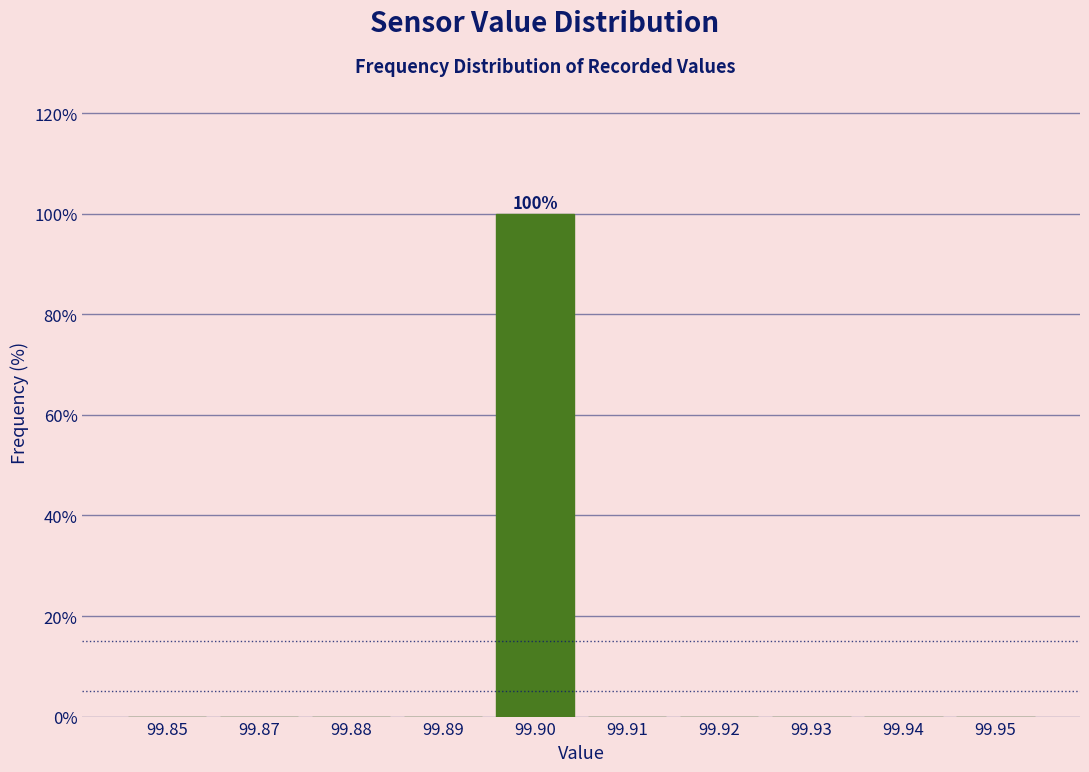

Reading left to right, extract all data points from this chart.

99.85=0	99.87=0	99.88=0	99.89=0	99.90=100	99.91=0	99.92=0	99.93=0	99.94=0	99.95=0